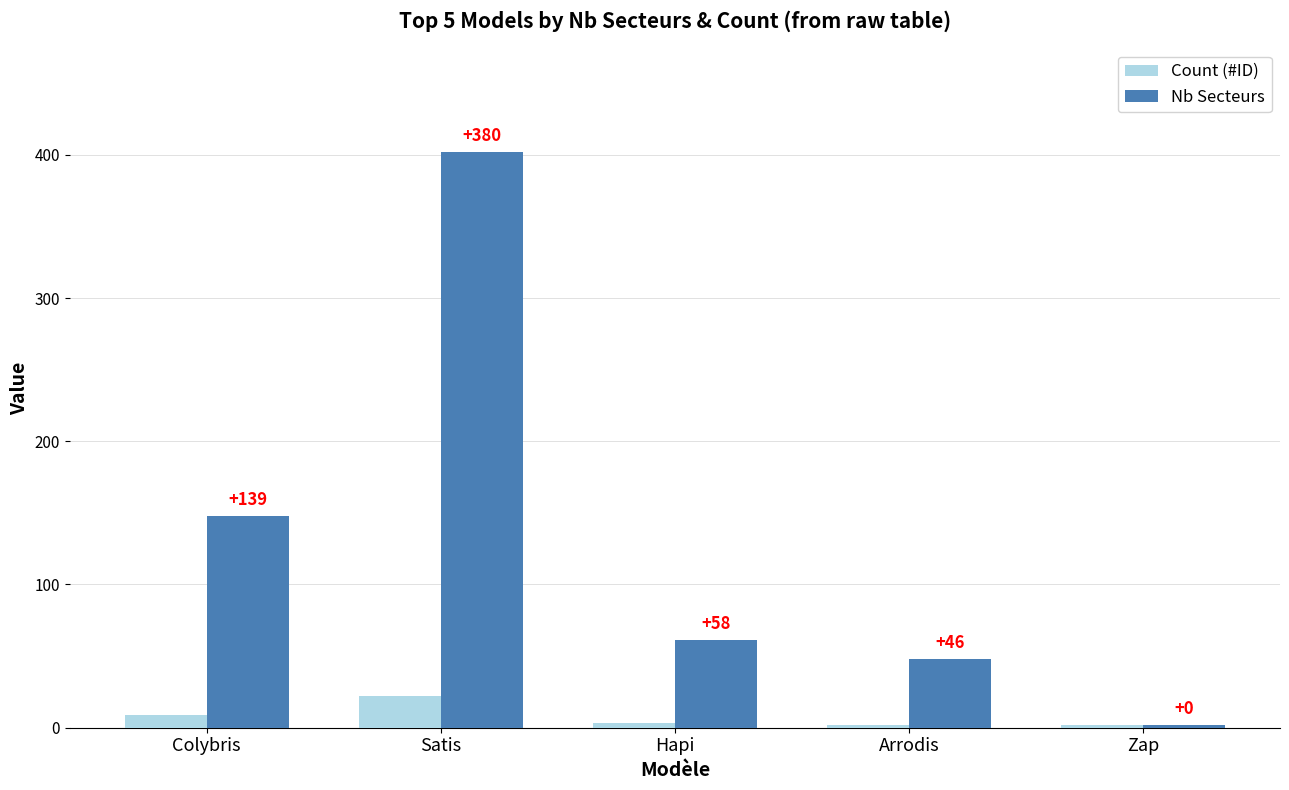

What is the total value across all series at Satis?

424